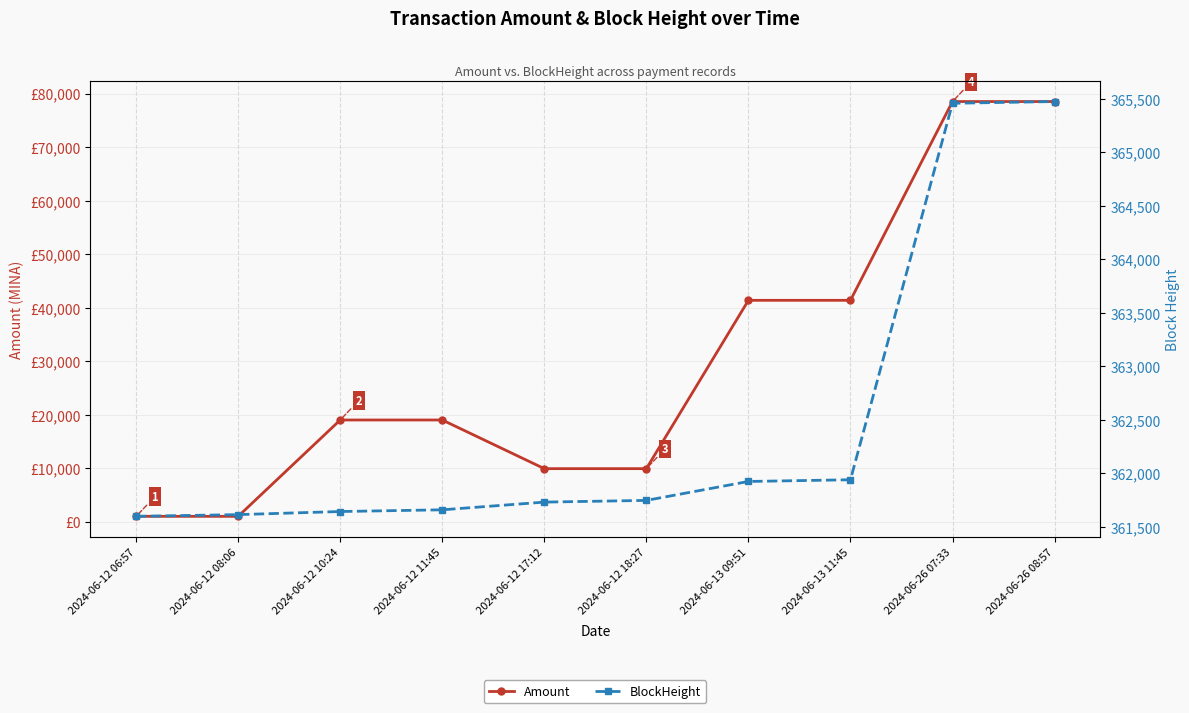

The value of Amount at 2024-06-13 09:51 is 21596.1. True or false?

False